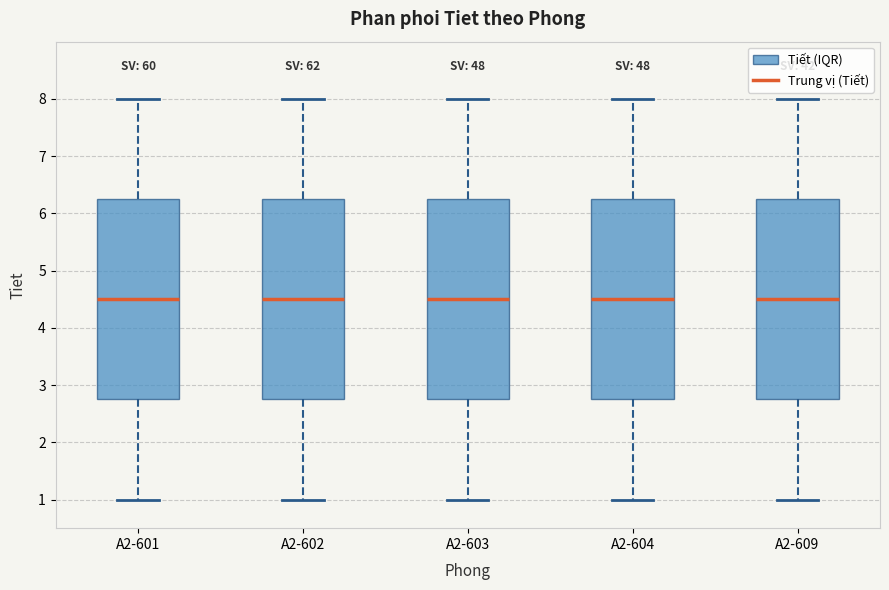

Reading left to right, transcribe this box plot: for each box, give where its median line is, the range the box spans, and where its two whiskers end, as read against the y-axis. The values are not printed on the chart, so give them approximately, as read against the axis.

A2-601: median 4.5, box 2.8 to 6.3, whiskers 1.0 to 8.0
A2-602: median 4.5, box 2.8 to 6.3, whiskers 1.0 to 8.0
A2-603: median 4.5, box 2.8 to 6.3, whiskers 1.0 to 8.0
A2-604: median 4.5, box 2.8 to 6.3, whiskers 1.0 to 8.0
A2-609: median 4.5, box 2.8 to 6.3, whiskers 1.0 to 8.0